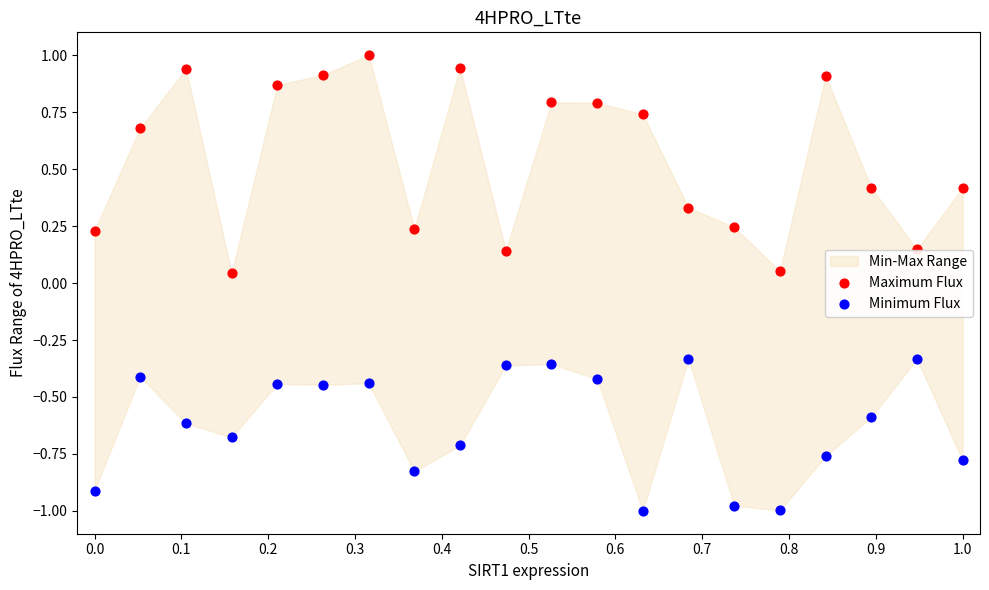

Which series reaches the maximum Y coordinate?

Maximum Flux